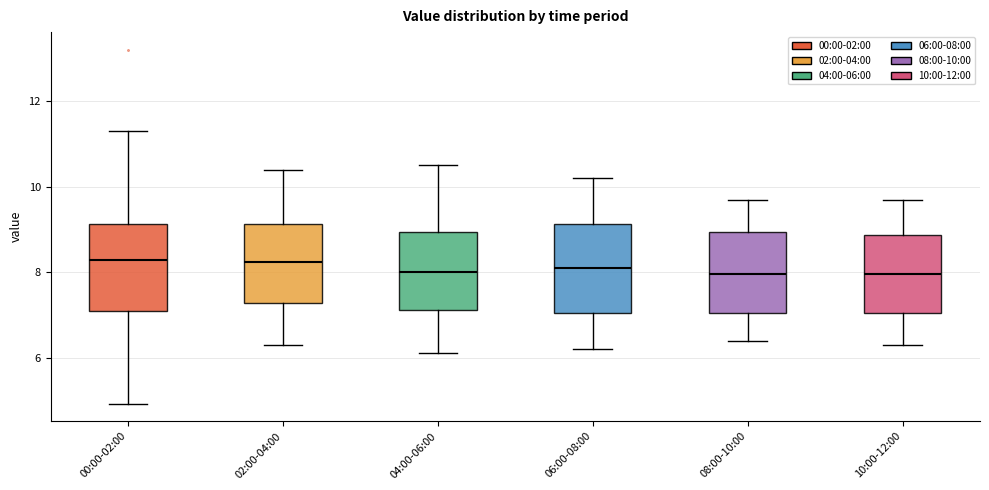

Reading left to right, transcribe this box plot: for each box, give where its median line is, the range the box spans, and where its two whiskers end, as read against the y-axis. The values are not printed on the chart, so give them approximately, as read against the axis.

00:00-02:00: median 8.2, box 7.0 to 9.2, whiskers 5.0 to 11.4
02:00-04:00: median 8.2, box 7.2 to 9.2, whiskers 6.4 to 10.4
04:00-06:00: median 8.0, box 7.2 to 9.0, whiskers 6.2 to 10.6
06:00-08:00: median 8.2, box 7.0 to 9.2, whiskers 6.2 to 10.2
08:00-10:00: median 8.0, box 7.0 to 9.0, whiskers 6.4 to 9.8
10:00-12:00: median 8.0, box 7.0 to 8.8, whiskers 6.4 to 9.8